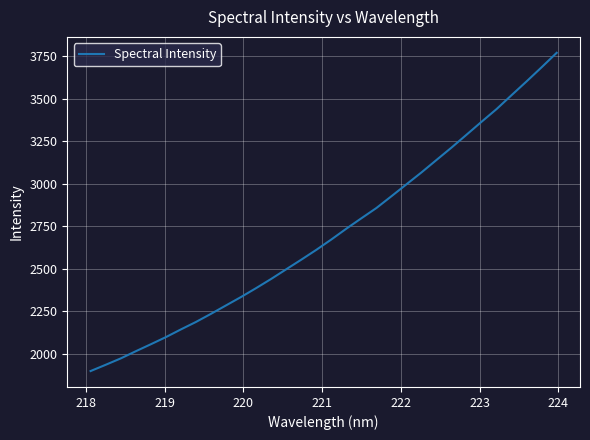

What is the difference between the maximum and minimum values?

1870.8